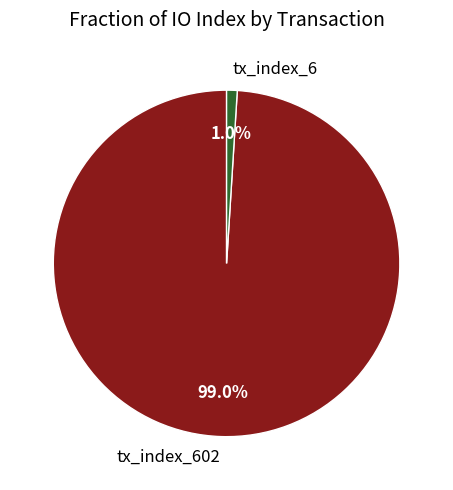

Is there any slice that represents more than half of the pie?

Yes